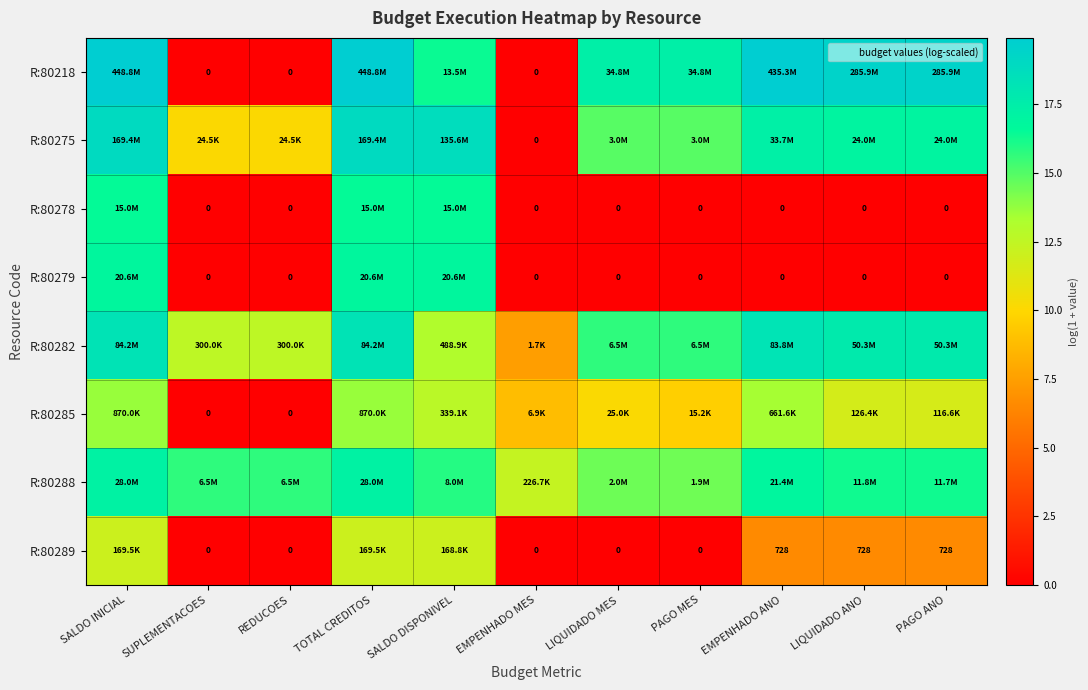

What is the spread (max minus min) of values at EMPENHADO MES?

12.3